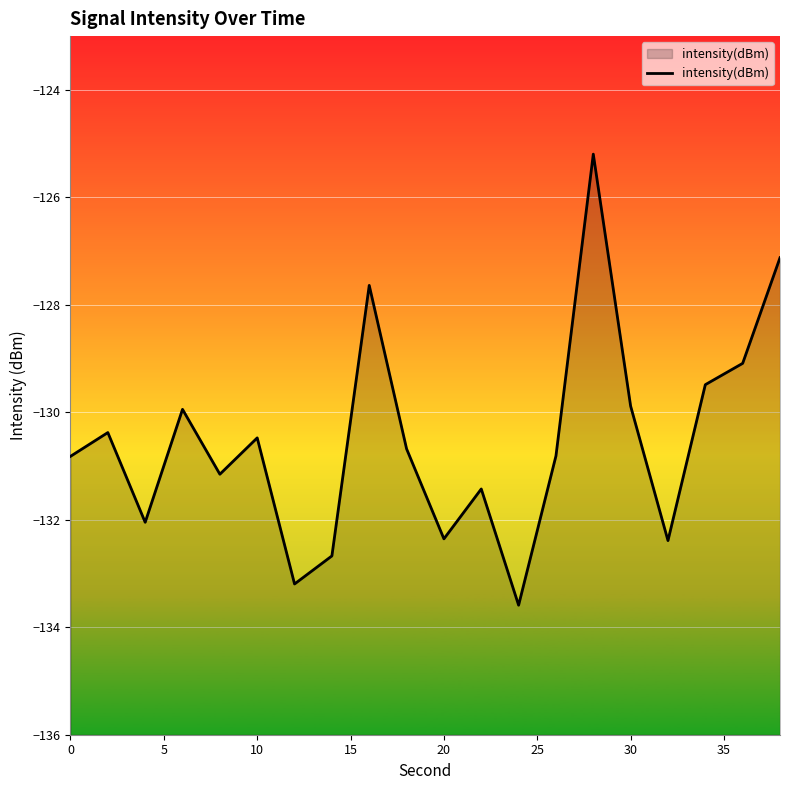

Does the chart display data point markers on the line(s)?

No